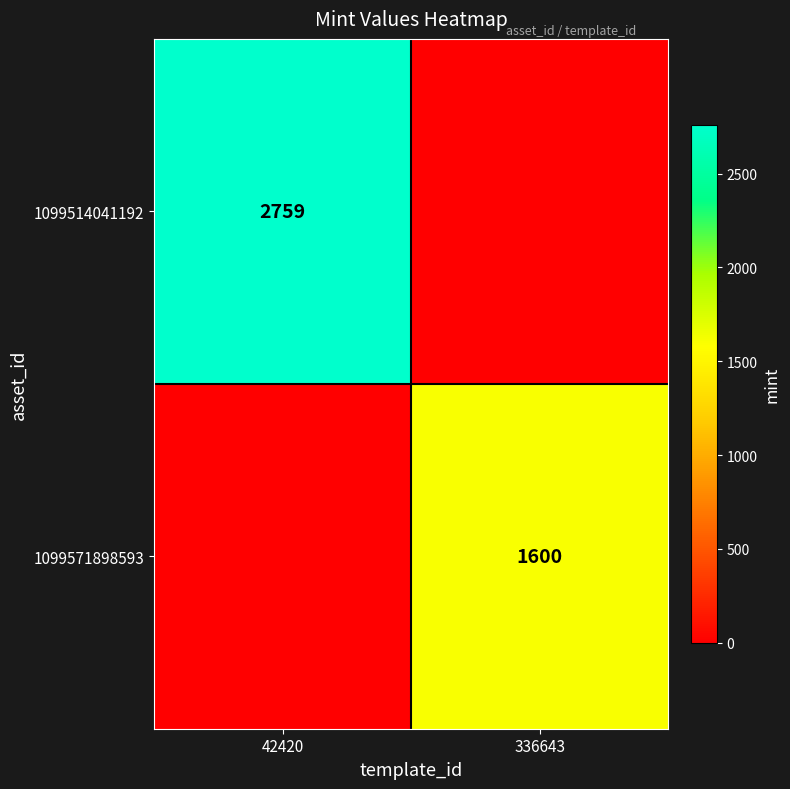

Between 336643 and 42420, which is larger?

42420